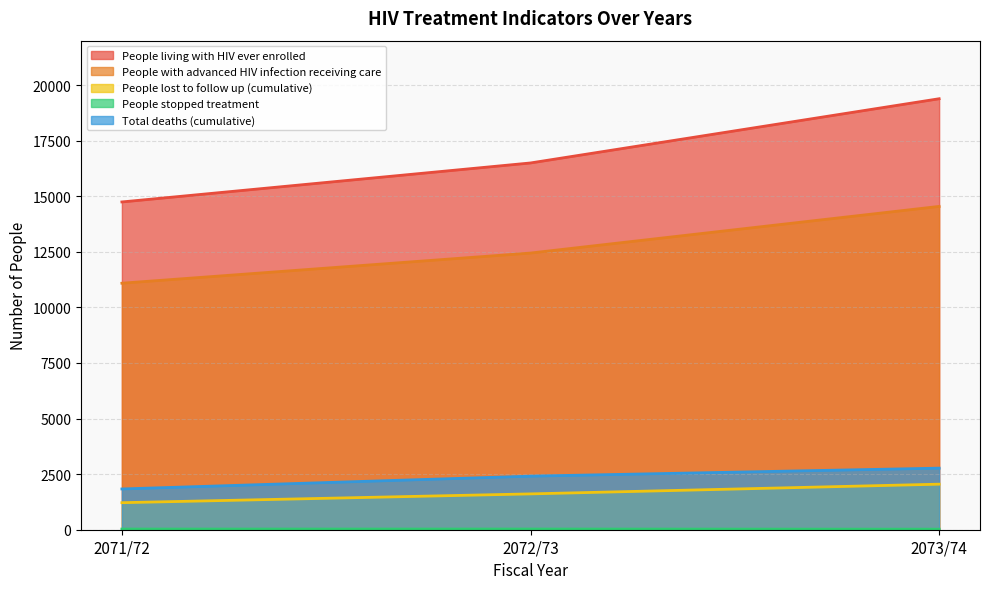

Is it true that People living with HIV ever enrolled equals 14745 at 2071/72?

True